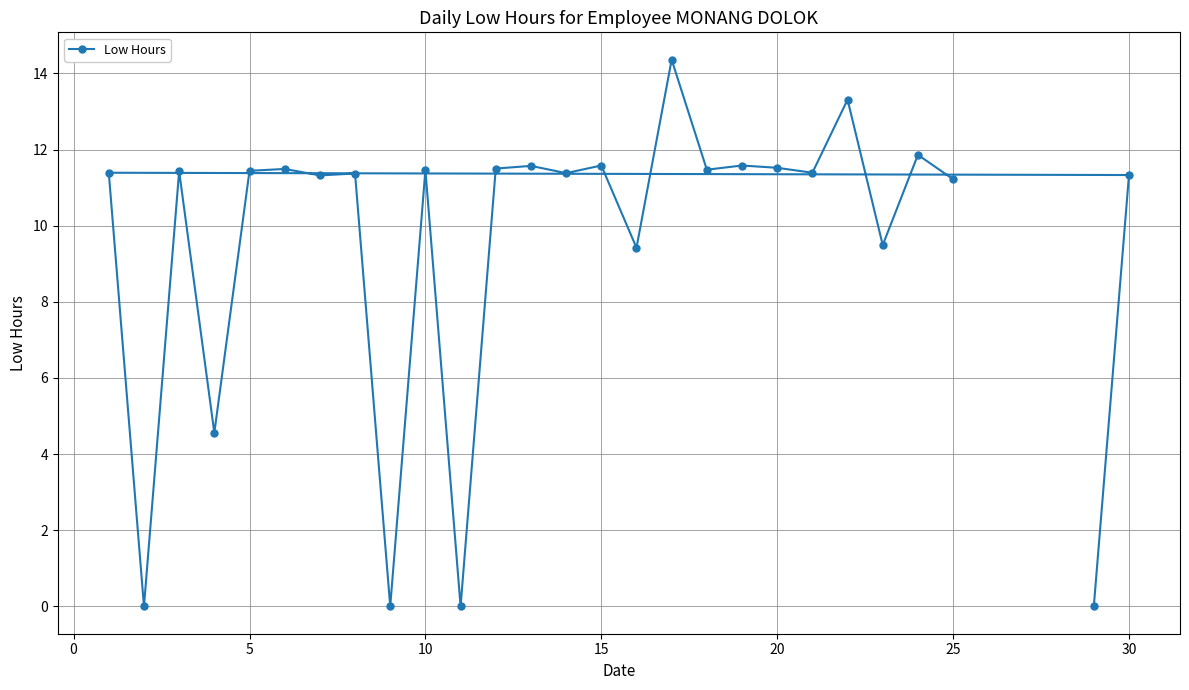

What is the difference between the maximum and second lowest values?

14.4